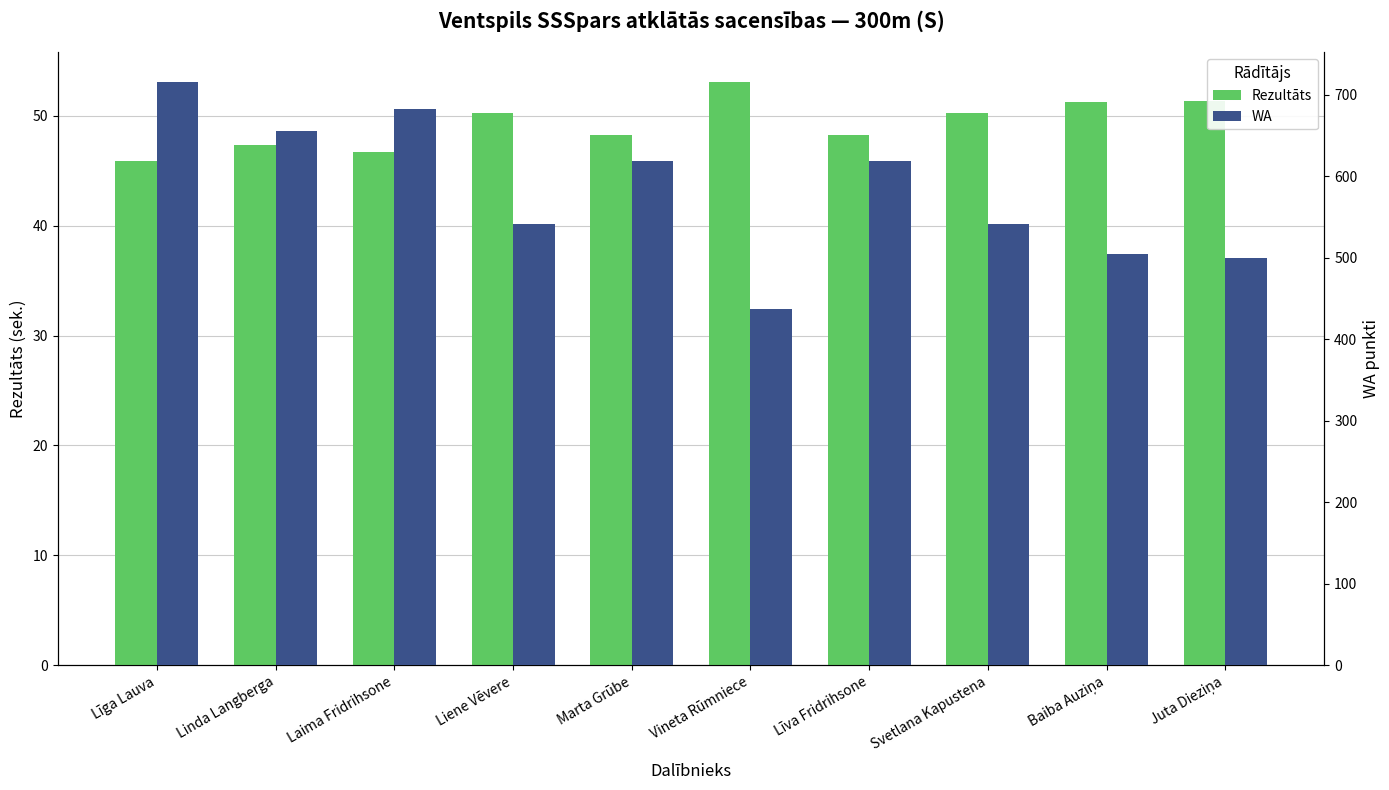

Reading right to left, list all the values displayed in this chart.

Rezultāts: 51.3	51.2	50.2	48.2	53.1	48.2	50.2	46.7	47.3	45.9
WA: 500.0	504.0	541.0	619.0	437.0	619.0	541.0	682.0	656.0	716.0